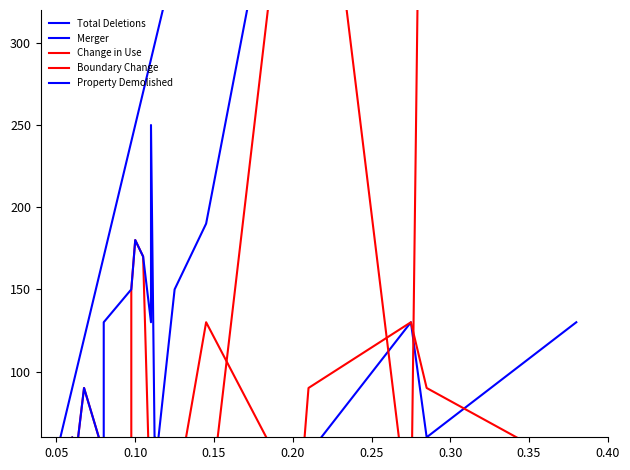

What is the difference between the second highest and minimum values in the Boundary Change series?

770